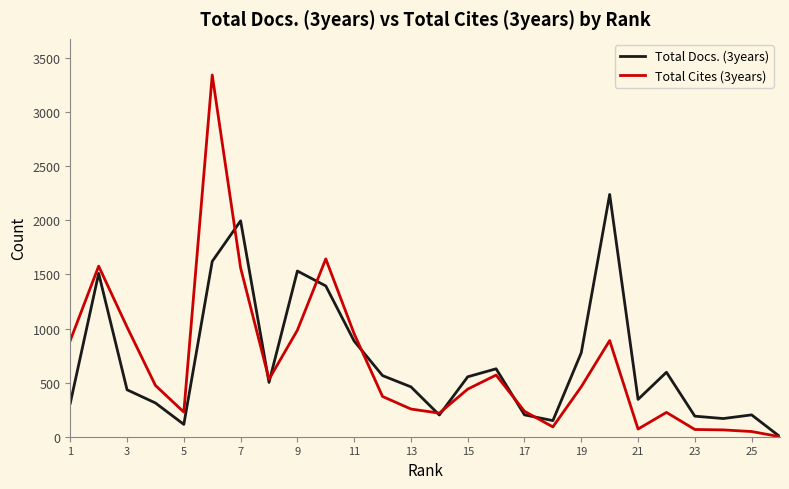

How many values in the Total Cites (3years) series are below 462?

13